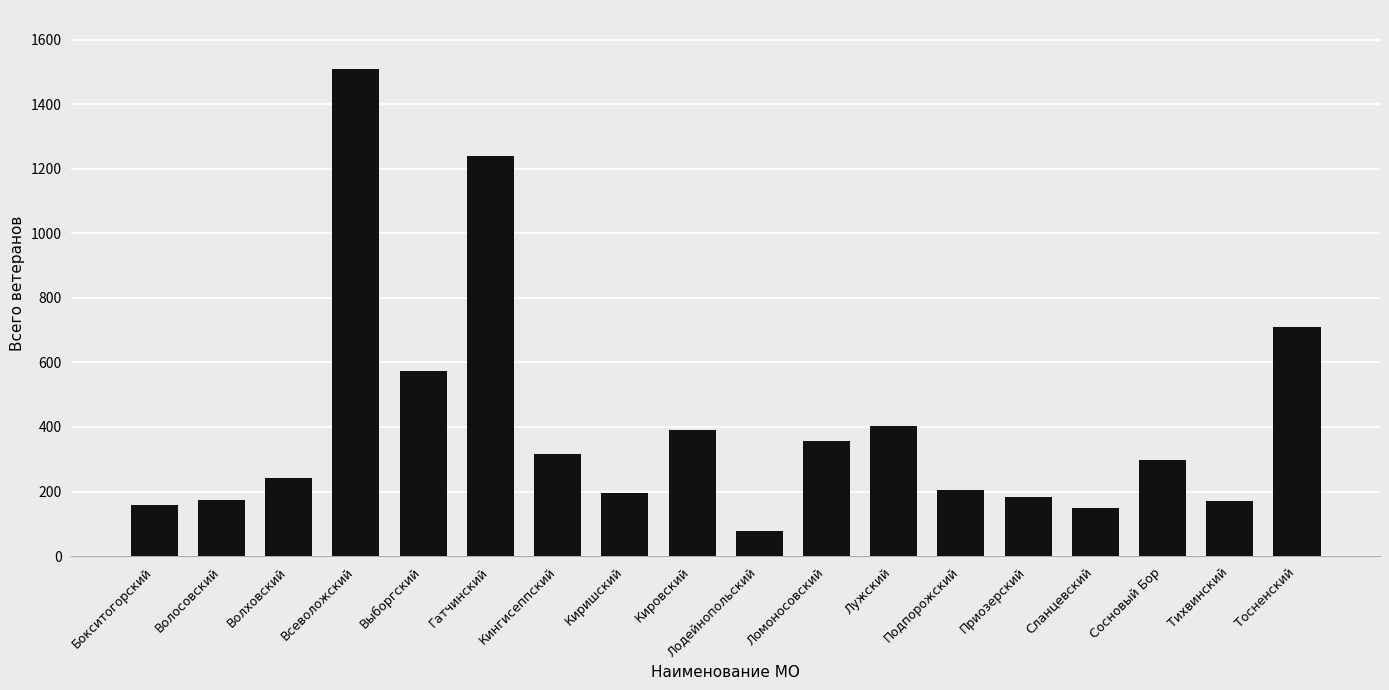

What is the value of the 16th bar from the left?

297